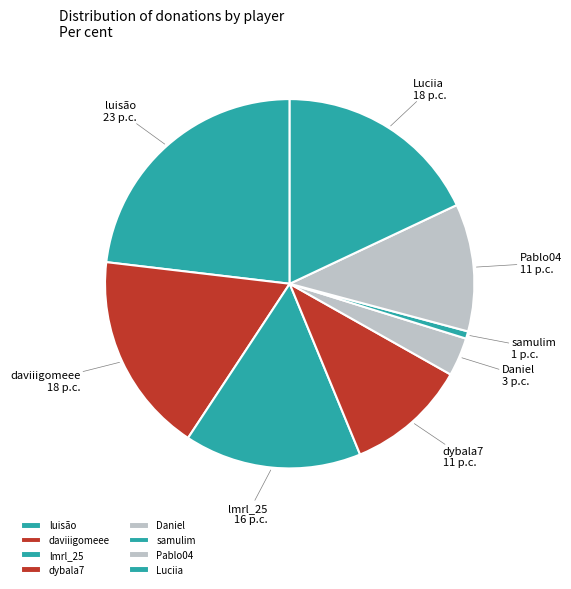

Combined, do daviiigomeee and samulim account for over 50%?

No